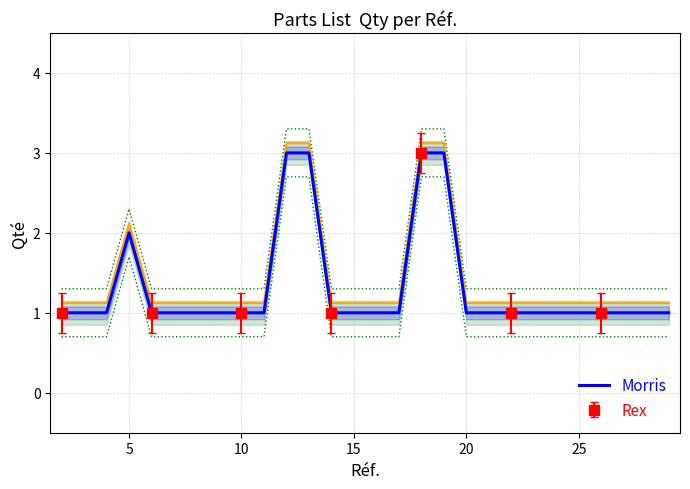

What is the maximum value for Morris?

3